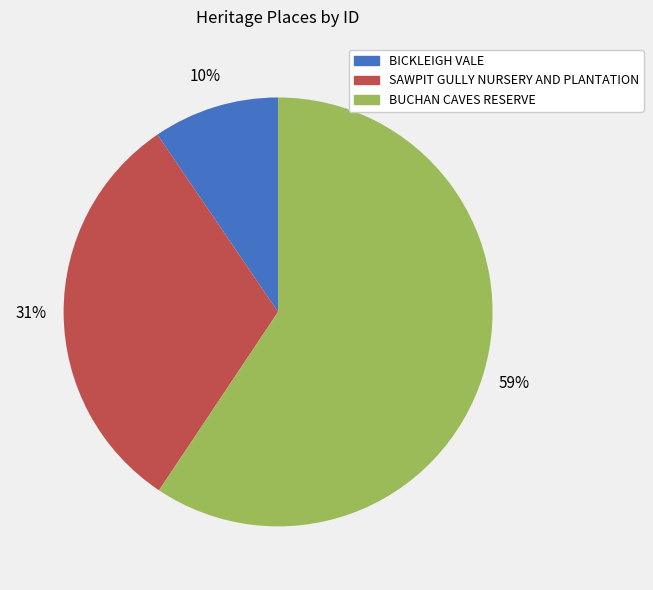

To the nearest percent, what is the average slice percentage?

33%